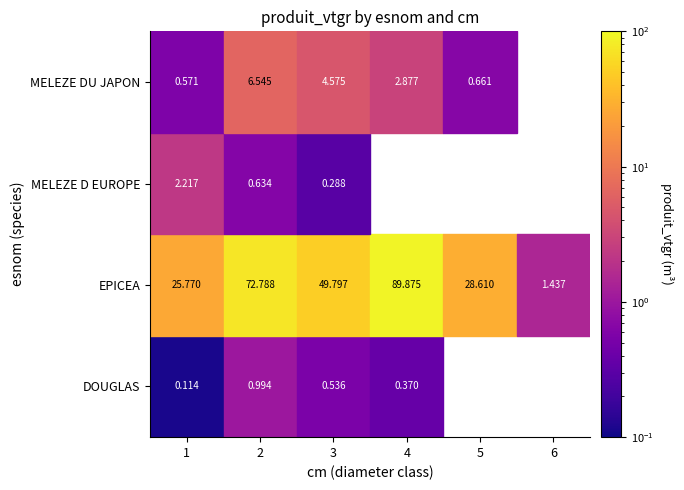

Between 1 and 6, which is larger?

1